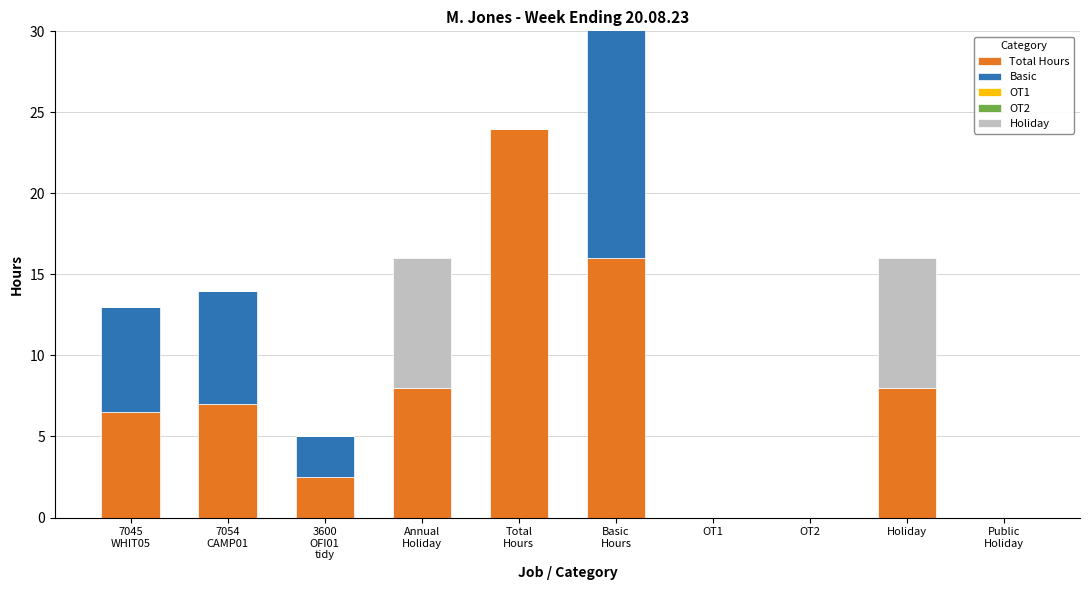

How many values in the Total Hours series are below 7?

5